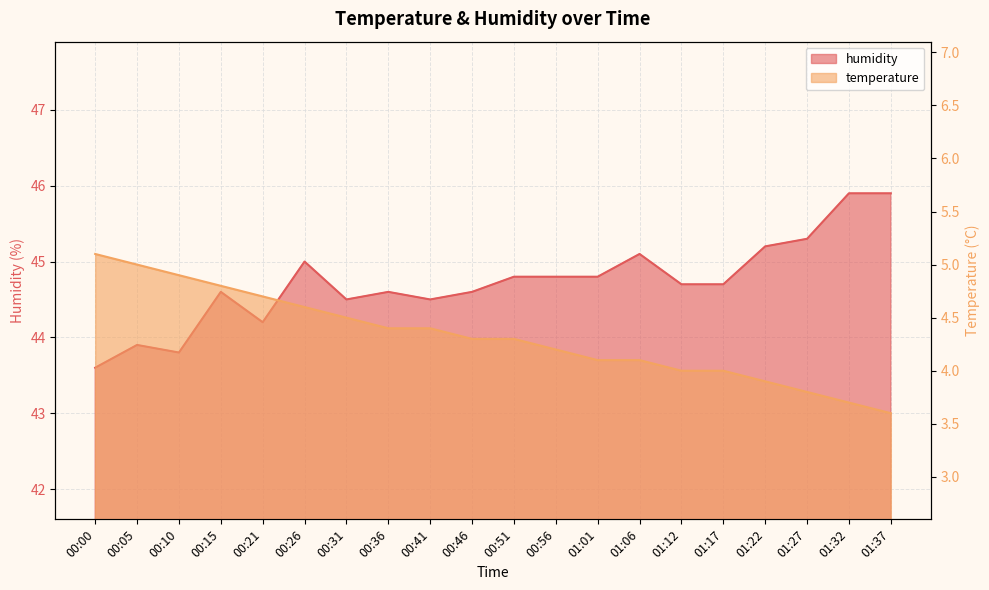

Which series has the largest range (max minus min)?

humidity